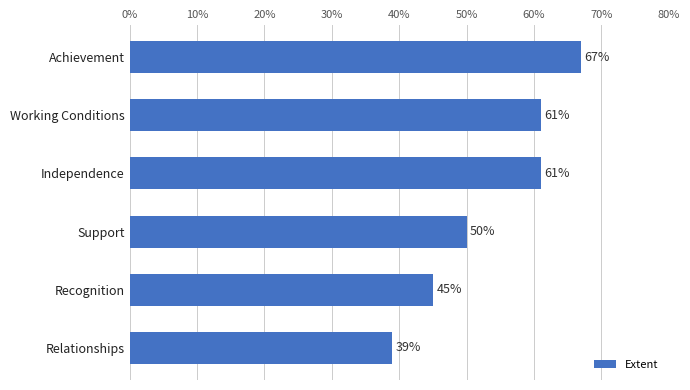

Reading bottom to top, what are all the values shown in this chart?

Relationships=39	Recognition=45	Support=50	Independence=61	Working Conditions=61	Achievement=67